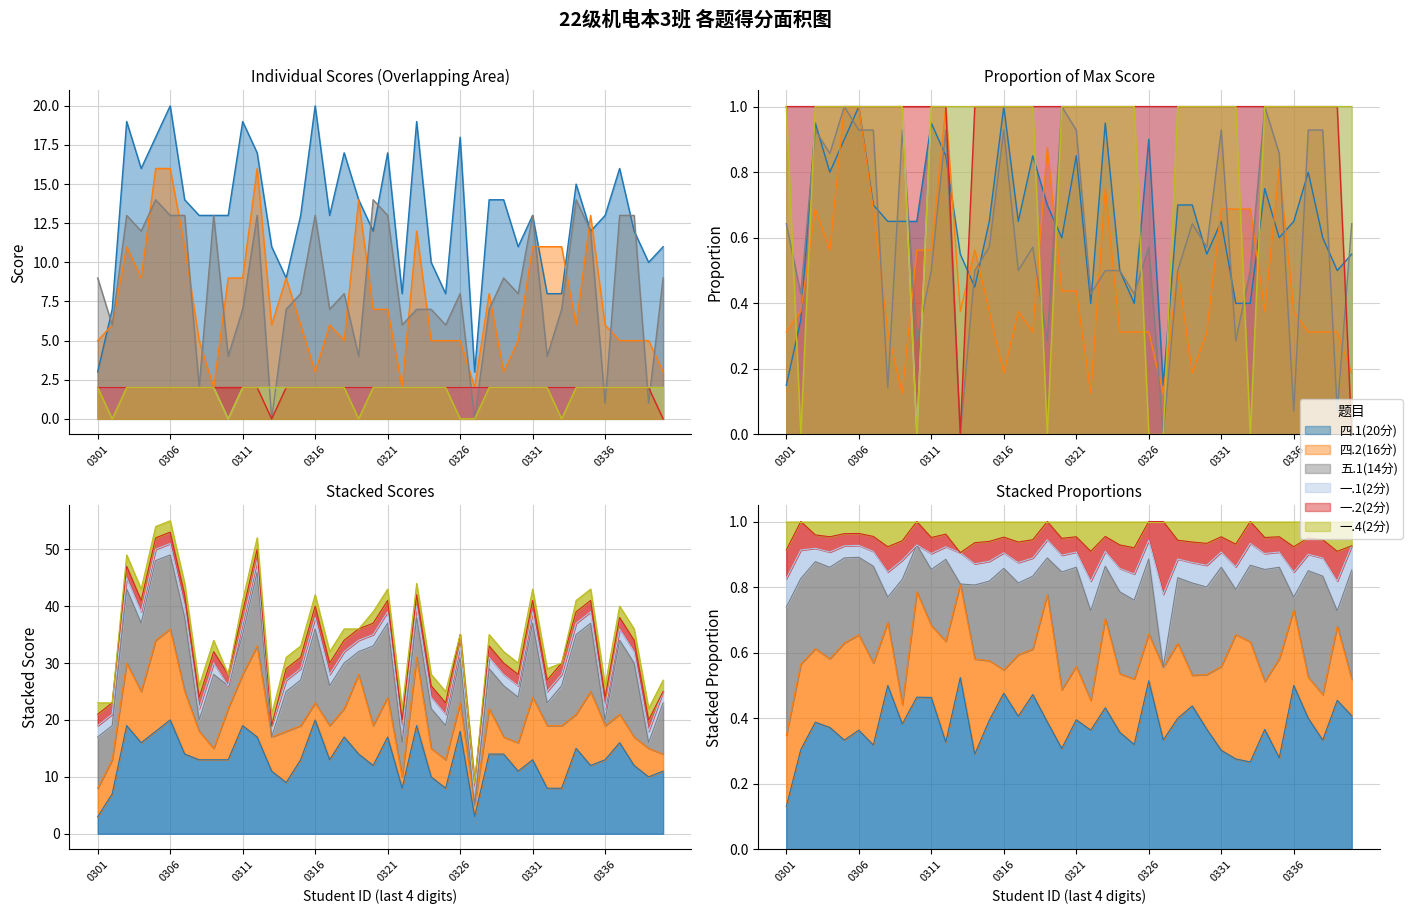

True or false: 一.4(2分) has more than 2 points higher than both neighbors.

False